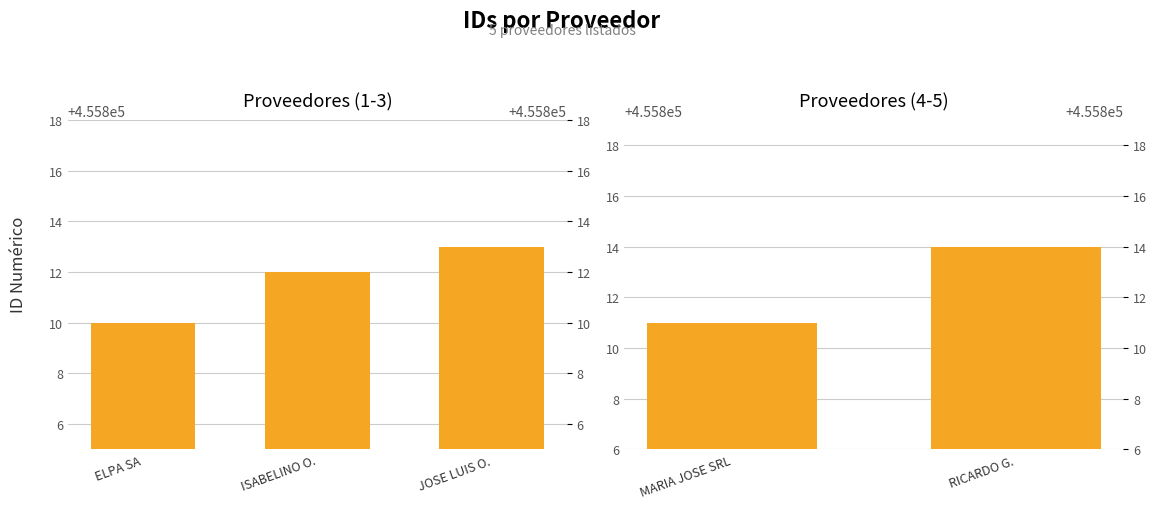

What is the label of the 1st bar from the left?

MARIA JOSE SRL